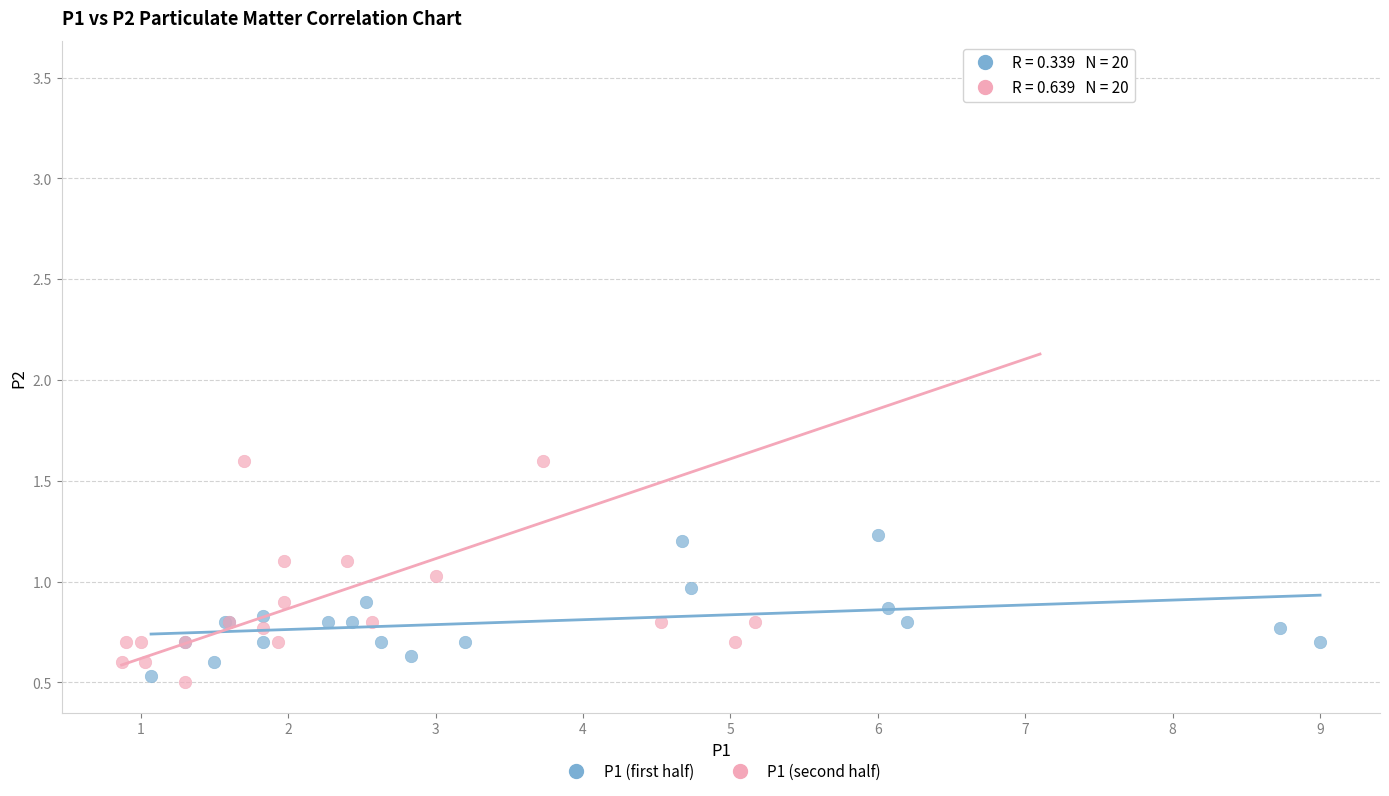

Which series reaches the maximum Y coordinate?

P1 (second half)